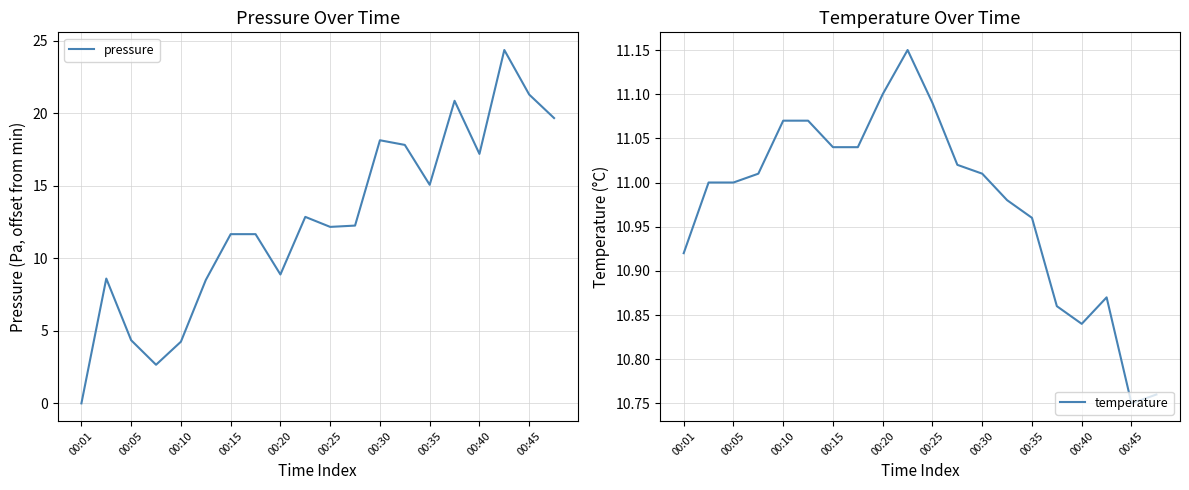

What is the sum of all temperature values?

219.5